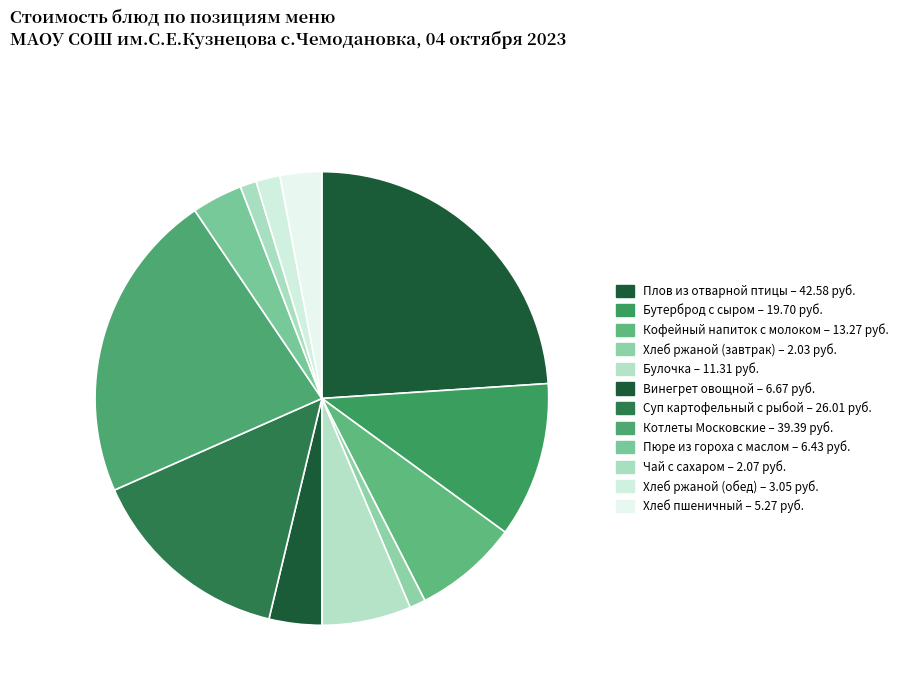

Do Плов из отварной птицы and Котлеты Московские together represent more than half of the pie?

No